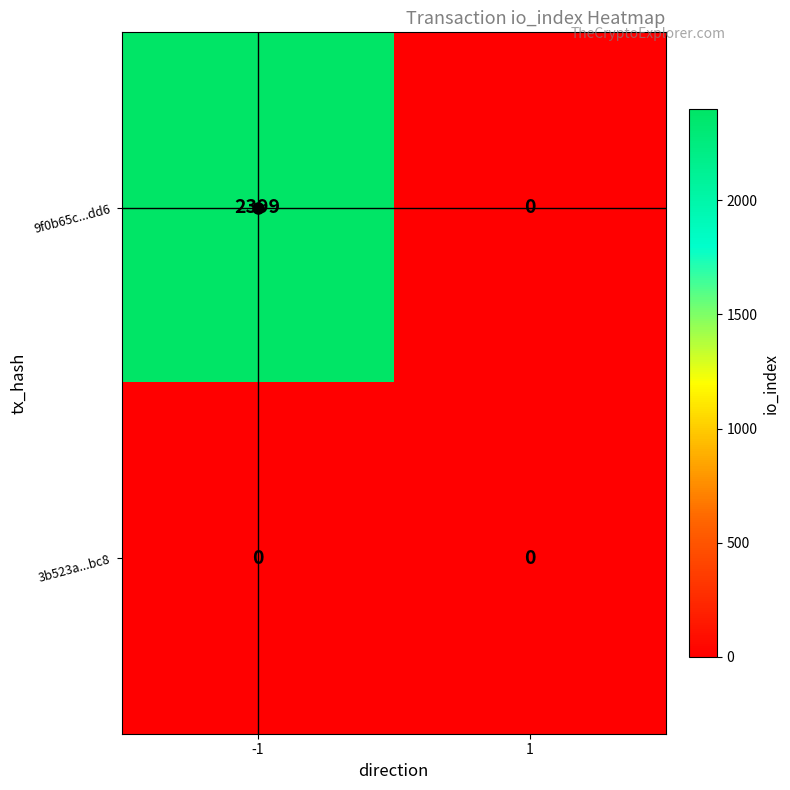

How many data points does each series have?

2